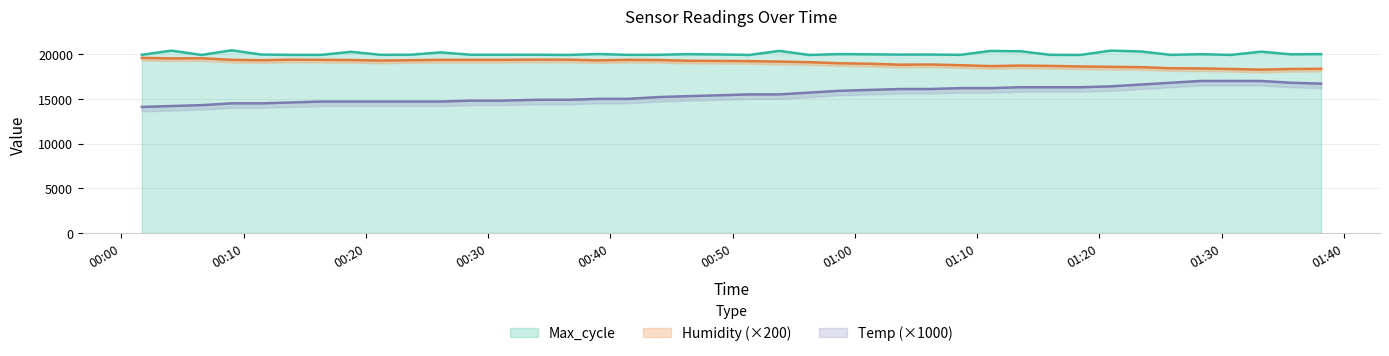

Does the chart display data point markers on the line(s)?

No